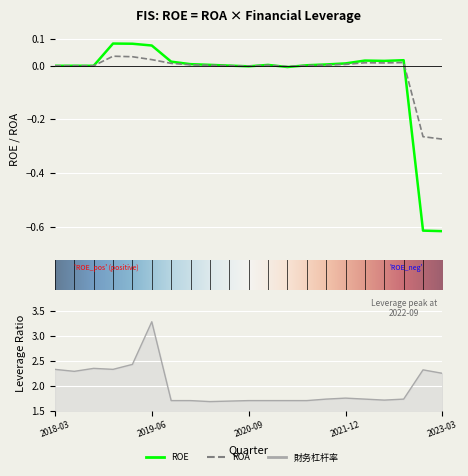

How many lines are shown in the chart?

3